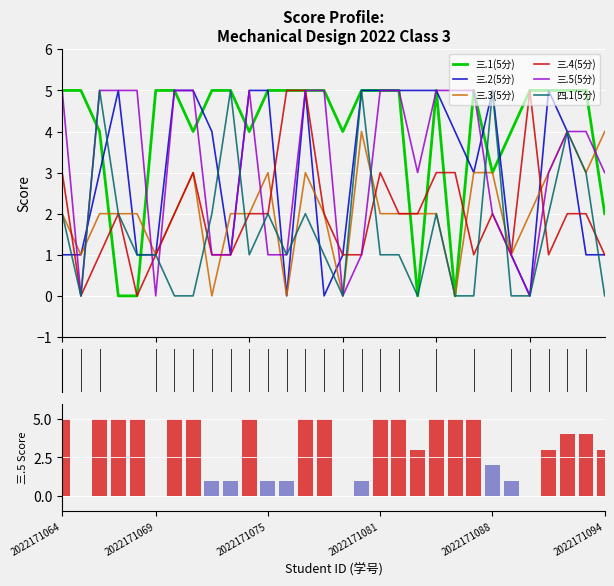

Reading left to right, what are all the values shown in this chart?

三.1(5分): 5	5	4	0	0	5	5	4	5	5	4	5	5	5	5	4	5	5	5	0	5	0	5	3	4	5	5	5	5	2
三.2(5分): 1	1	3	5	1	1	5	5	4	1	5	5	0	5	0	1	5	5	5	5	5	4	3	5	1	0	5	4	1	1
三.3(5分): 2	1	2	2	2	1	2	3	0	2	2	3	0	3	2	0	4	2	2	2	2	0	3	3	1	2	3	4	3	4
三.4(5分): 3	0	1	2	0	1	2	3	1	1	2	2	5	5	2	1	1	3	2	2	3	3	1	2	1	5	1	2	2	1
三.5(5分): 5	0	5	5	5	0	5	5	1	1	5	1	1	5	5	0	1	5	5	3	5	5	5	2	1	0	3	4	4	3
四.1(5分): 2	0	5	2	1	1	0	0	2	5	1	2	1	2	1	0	5	1	1	0	2	0	0	5	0	0	2	4	3	0